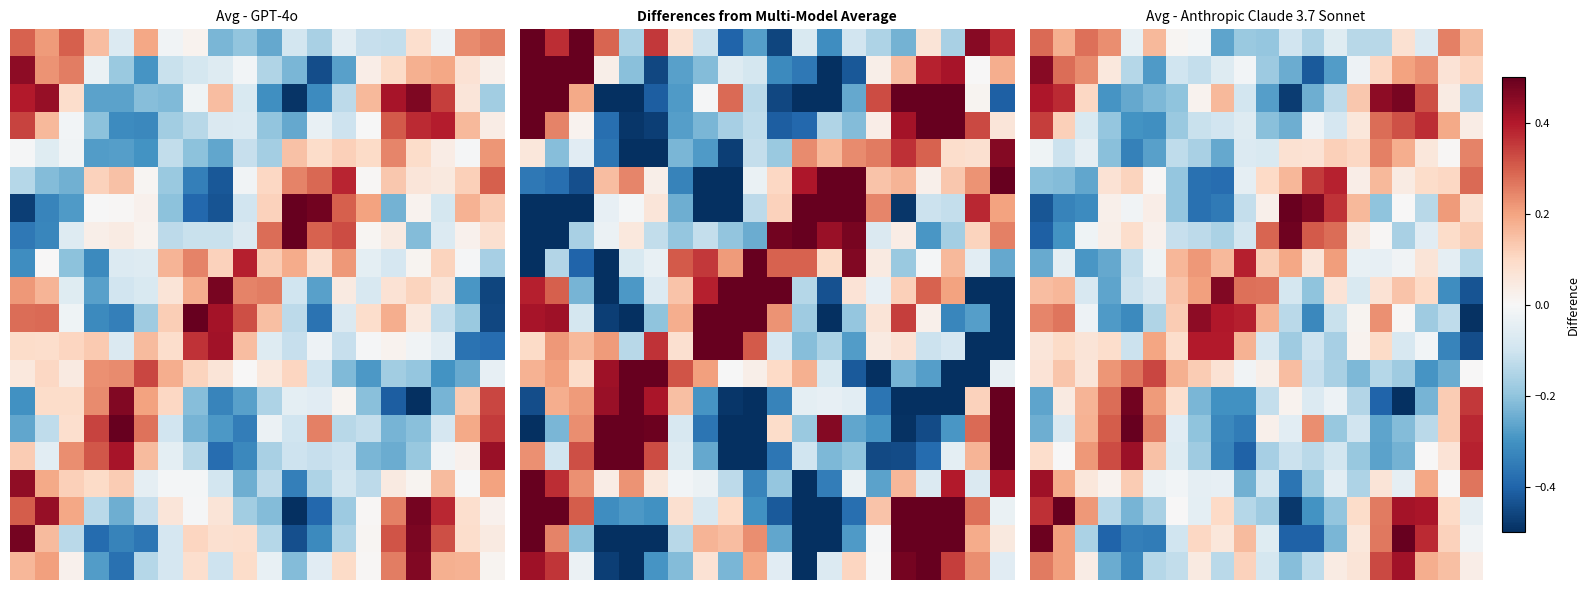

What is the difference between the highest and lowest values at 8?

0.8